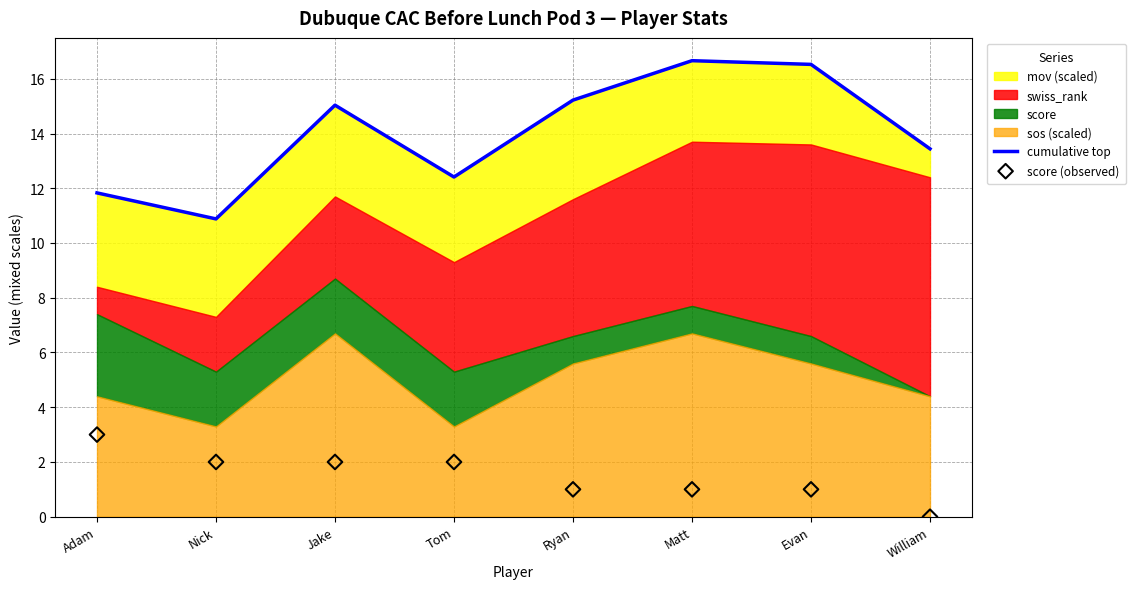

What is the total value across all series at Adam?

14.8